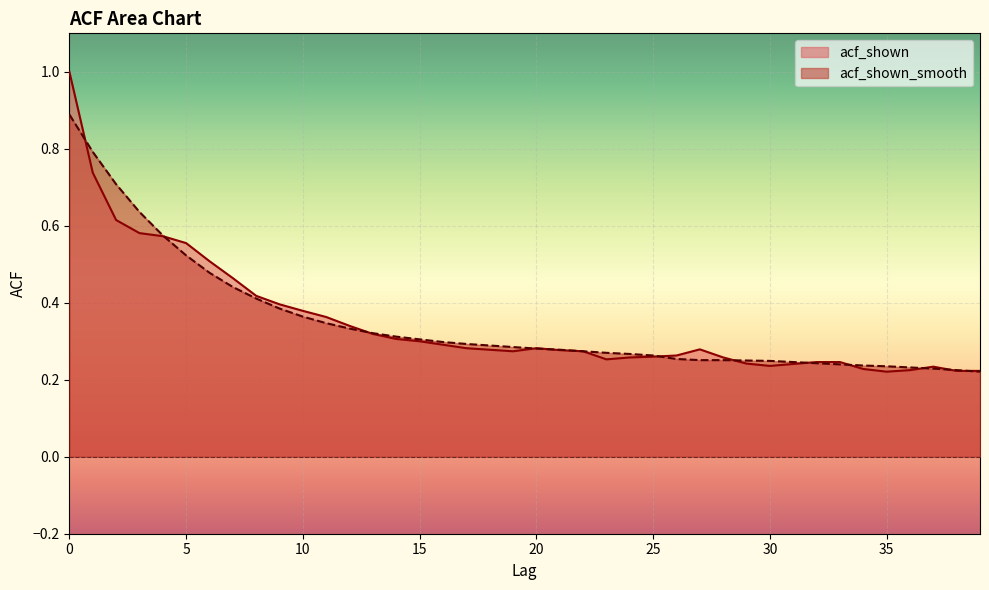

What is the value of the acf_shown point at the 34th from the left?

0.2